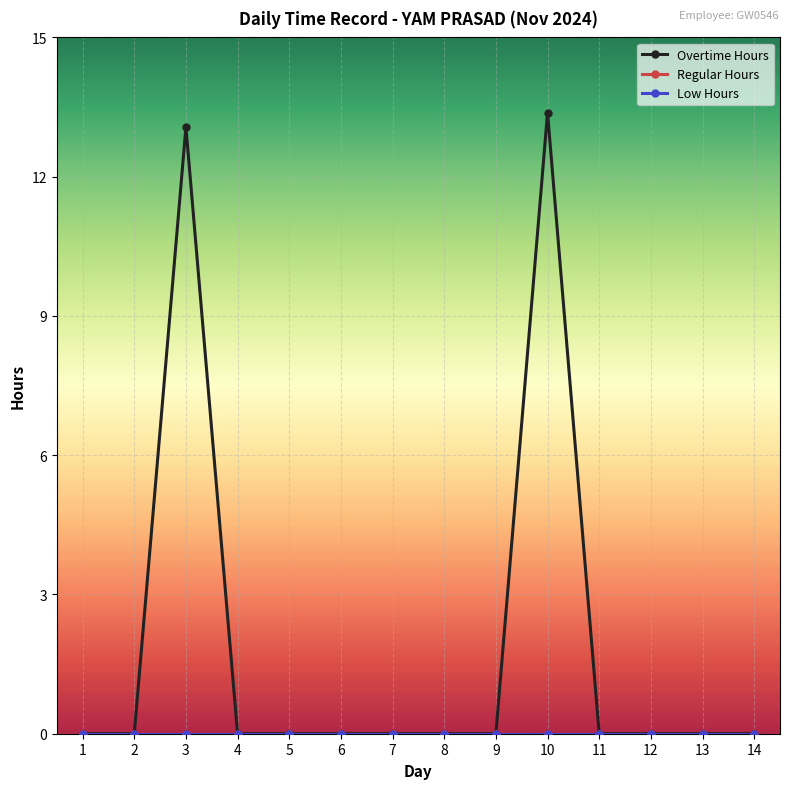

Does the chart display data point markers on the line(s)?

Yes